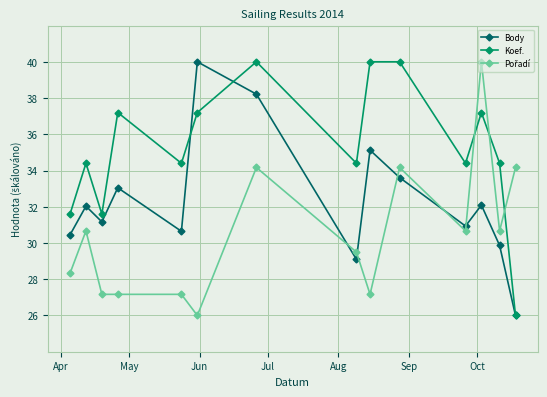

Which series has the largest total across all categories?

Koef.